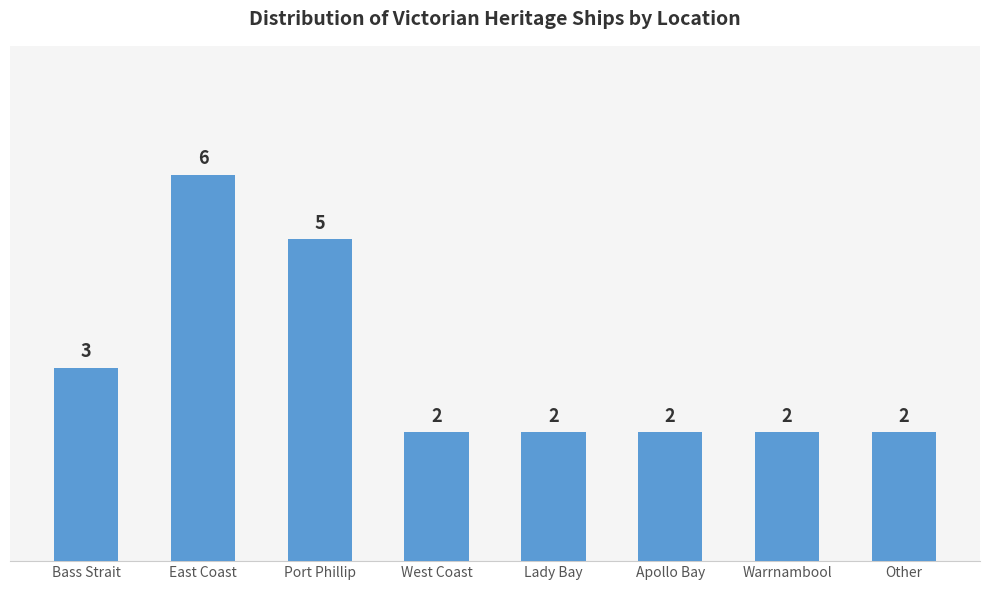

Does the chart contain any negative values?

No